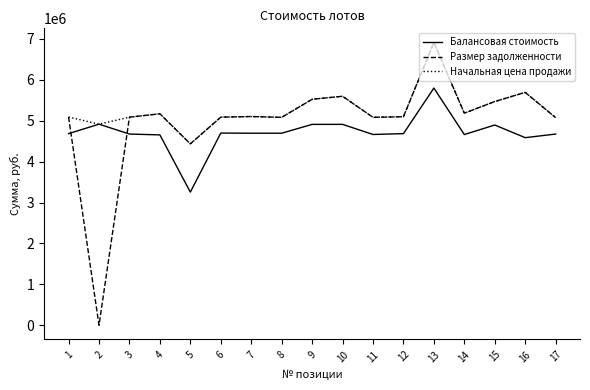

List the series in order of their overall mean, highest first.

Начальная цена продажи, Размер задолженности, Балансовая стоимость